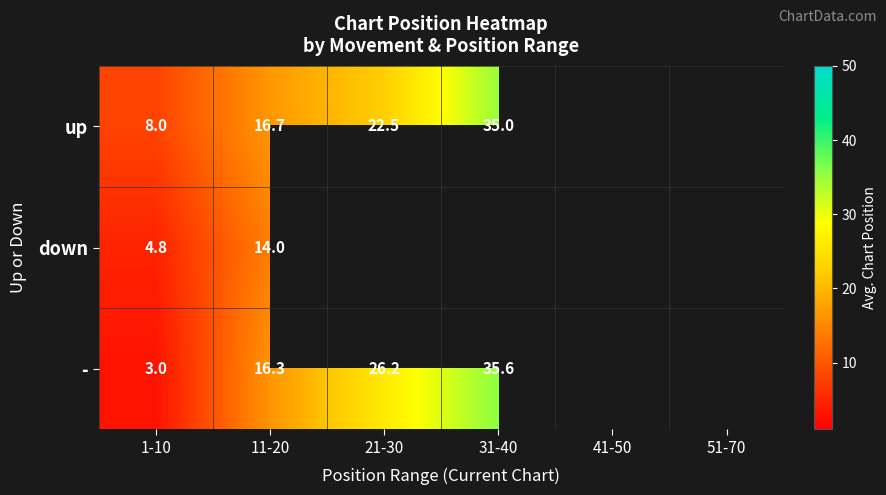

Between 41-50 and 21-30, which is larger?

21-30